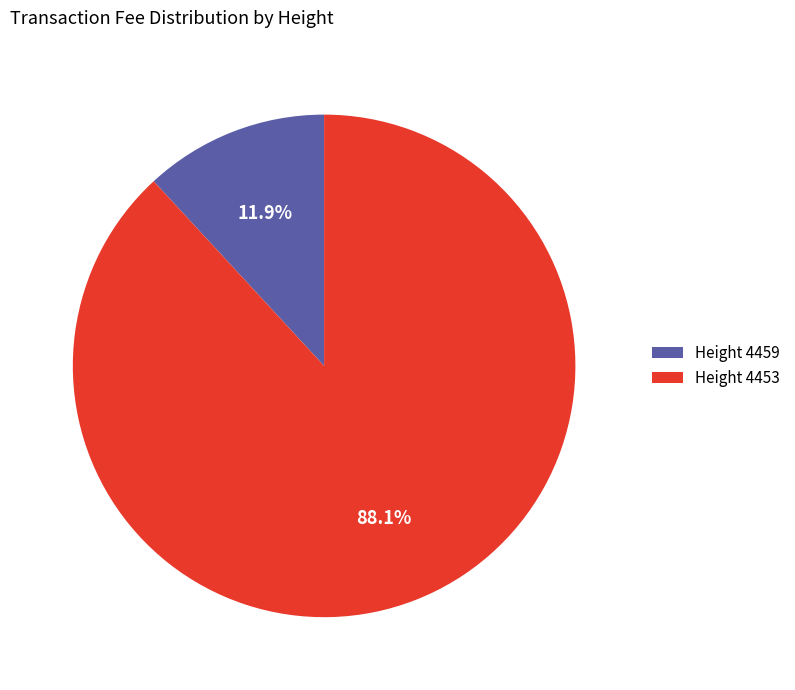

Is there any slice that represents more than half of the pie?

Yes